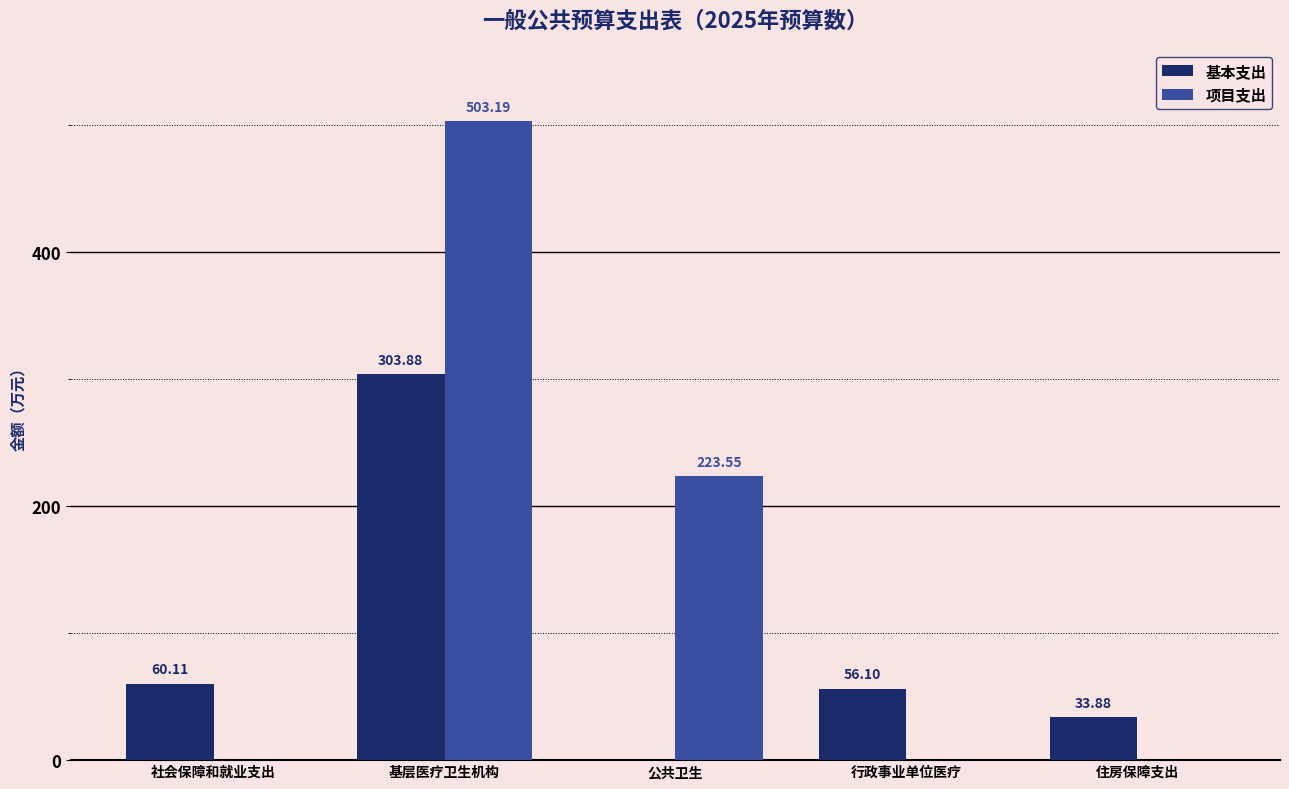

Where is 项目支出 nearest to the value 251?

公共卫生